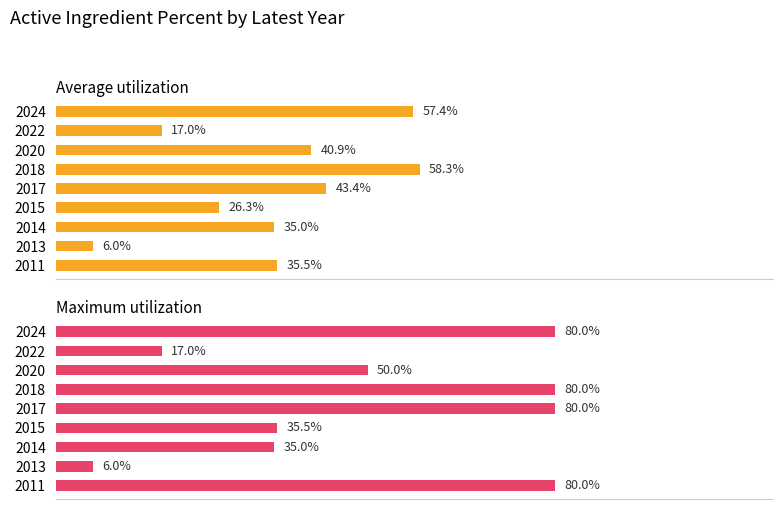

What is the difference between the maximum and second lowest values in the Average utilization series?

41.3